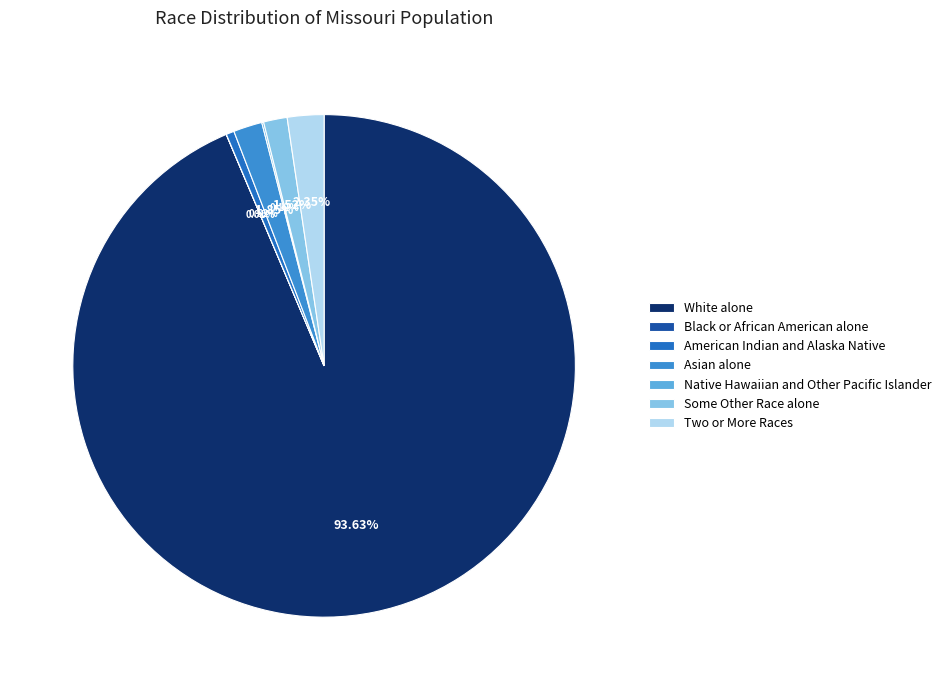

Which slice is the largest?

White alone